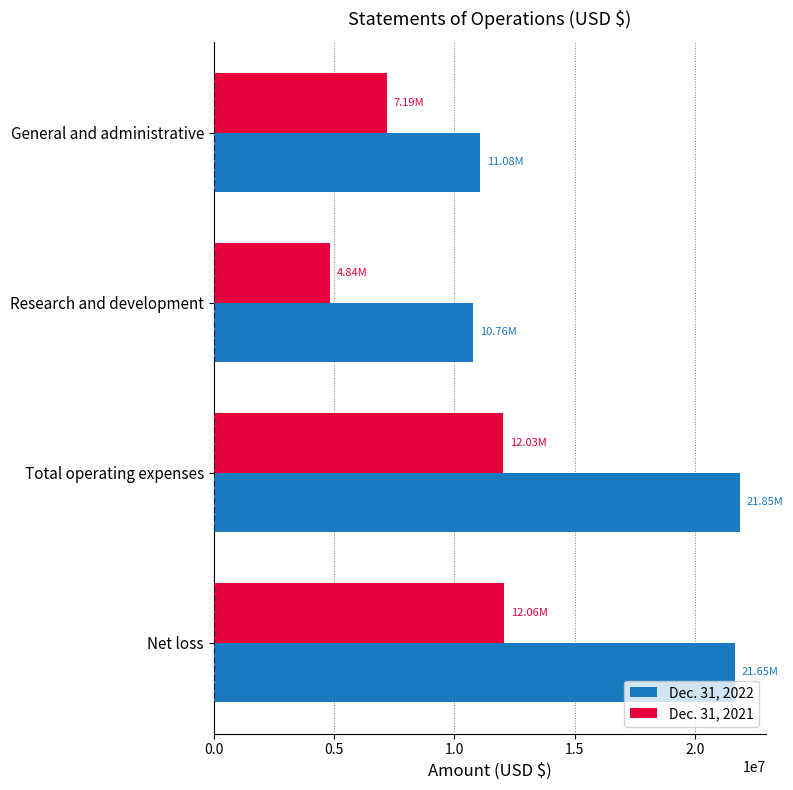

What is the difference between the maximum and minimum values in the Dec. 31, 2022 series?

11082463